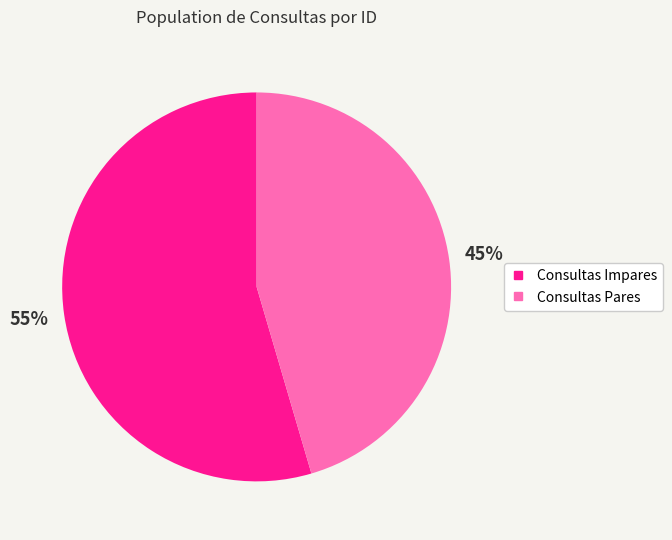

Count the number of slices in the pie.

2